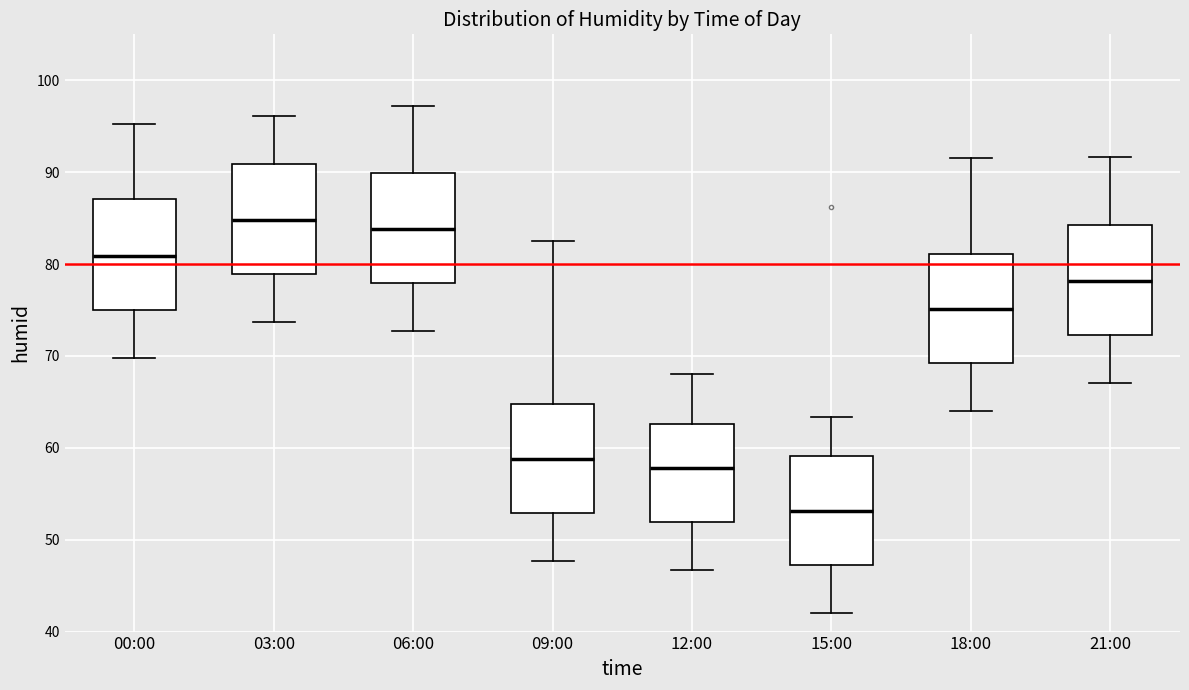

Which box's median line is the highest?

03:00